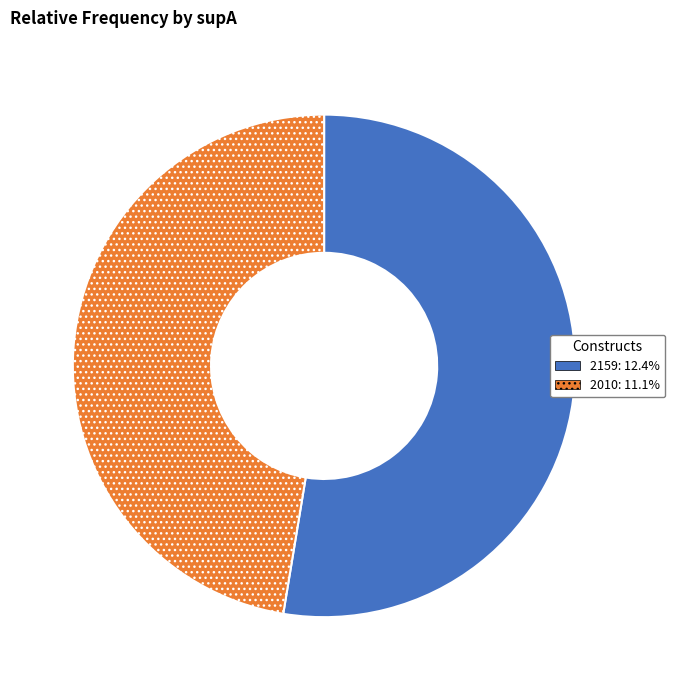

True or false: 2159 accounts for 42% of the total.

False